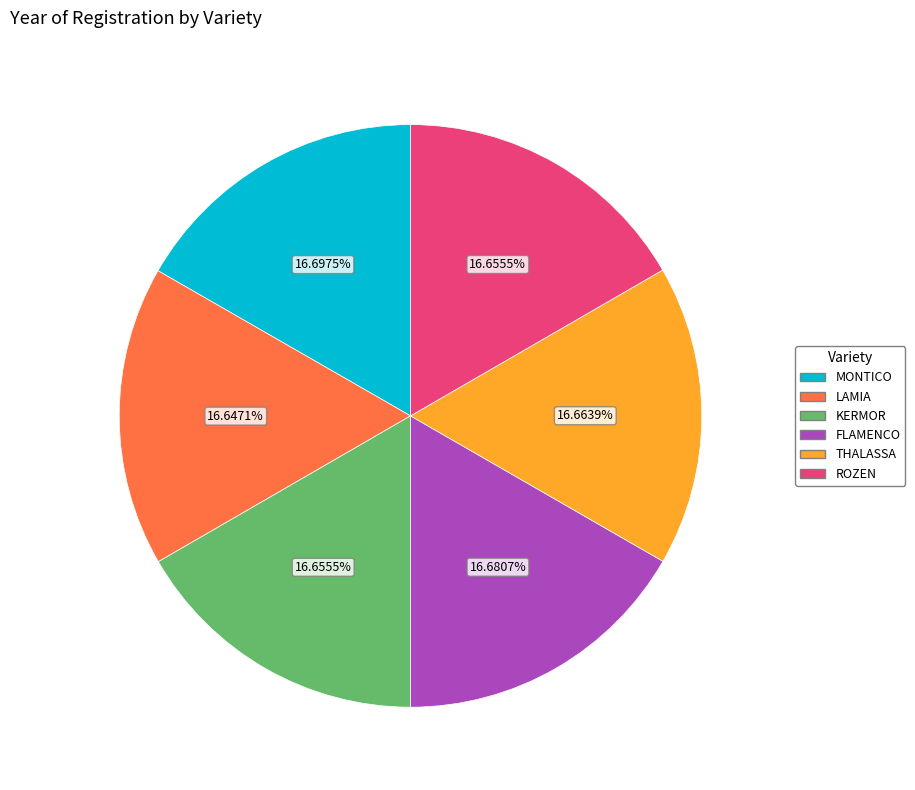

Do ROZEN and MONTICO together represent more than half of the pie?

No